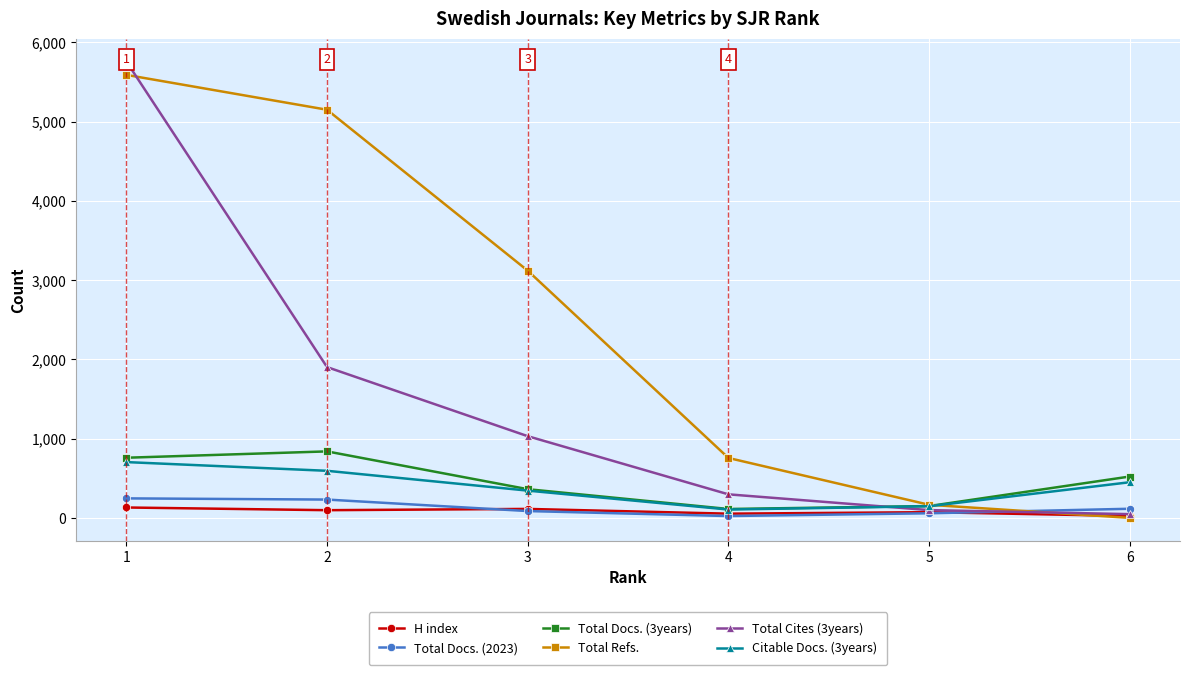

Which series has the widest spread of values?

Total Cites (3years)